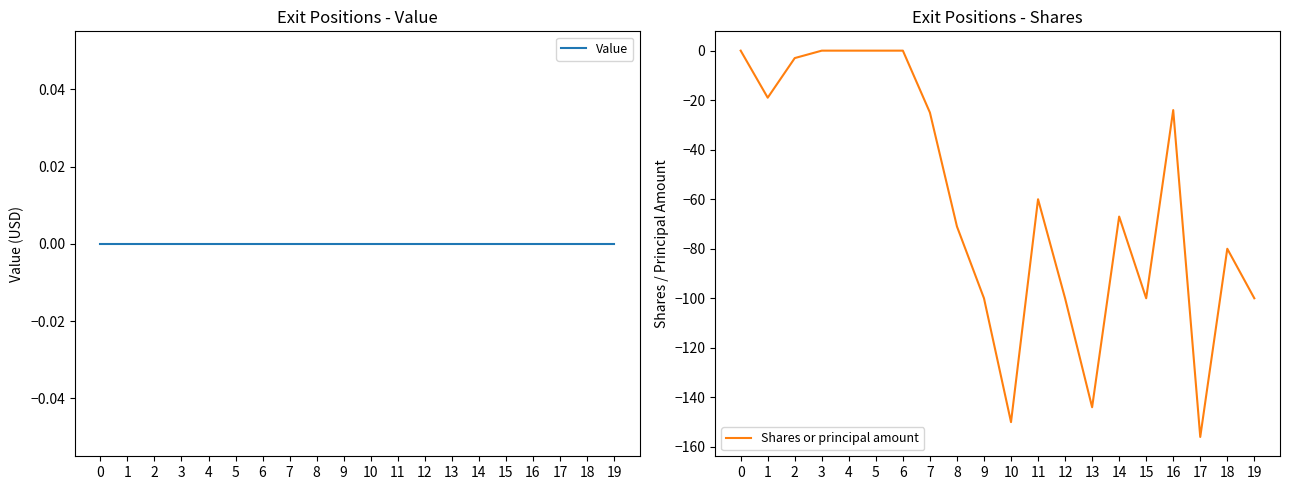

What is the average value of the Shares or principal amount series?

-60